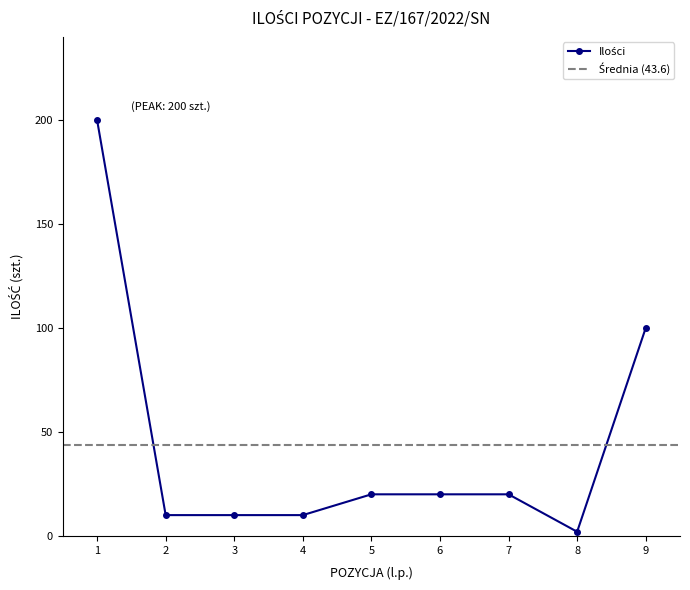

True or false: the data shows 86 at 1.

False